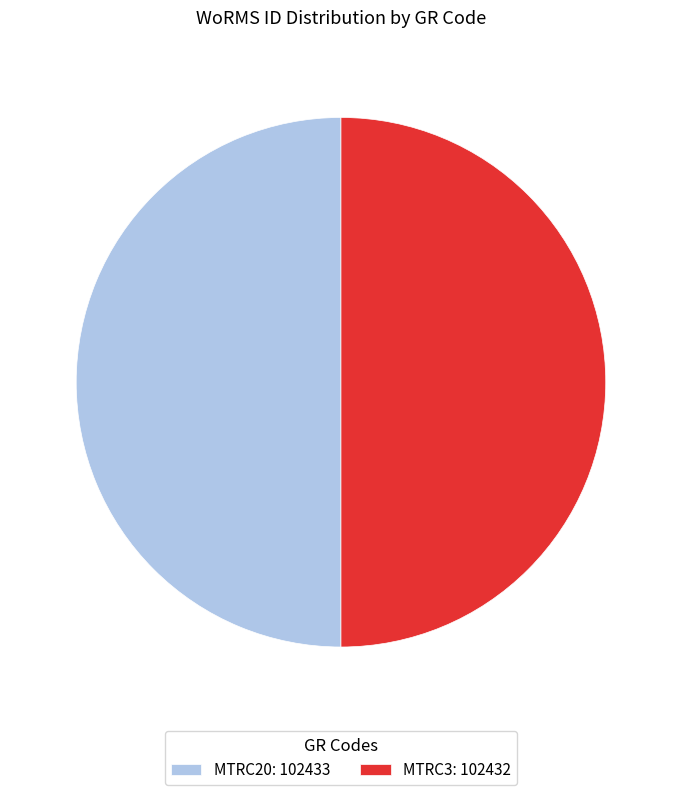

How many segments does this pie chart have?

2